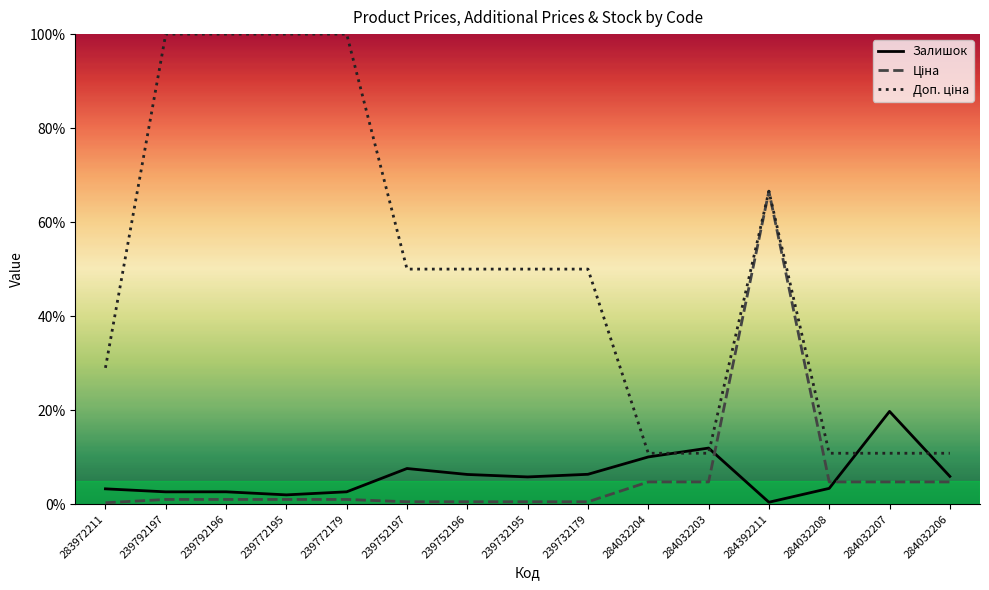

What position from the left is 284032208?

13